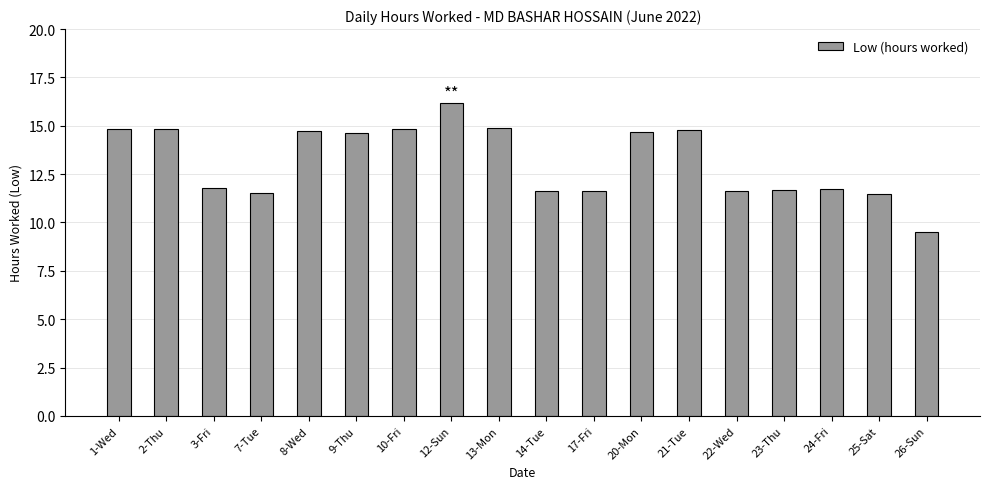

Which has a higher value, 20-Mon or 14-Tue?

20-Mon